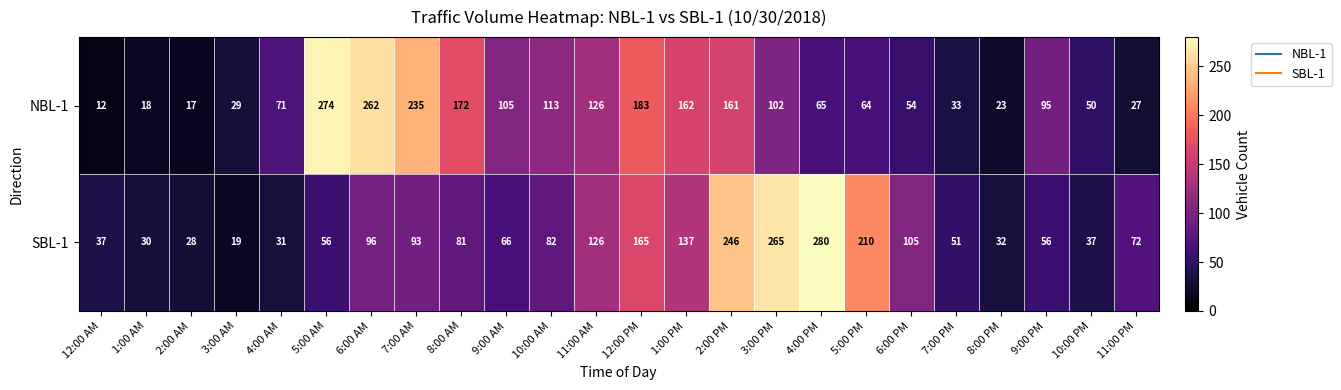

What is the lowest value of the NBL-1 series?

12